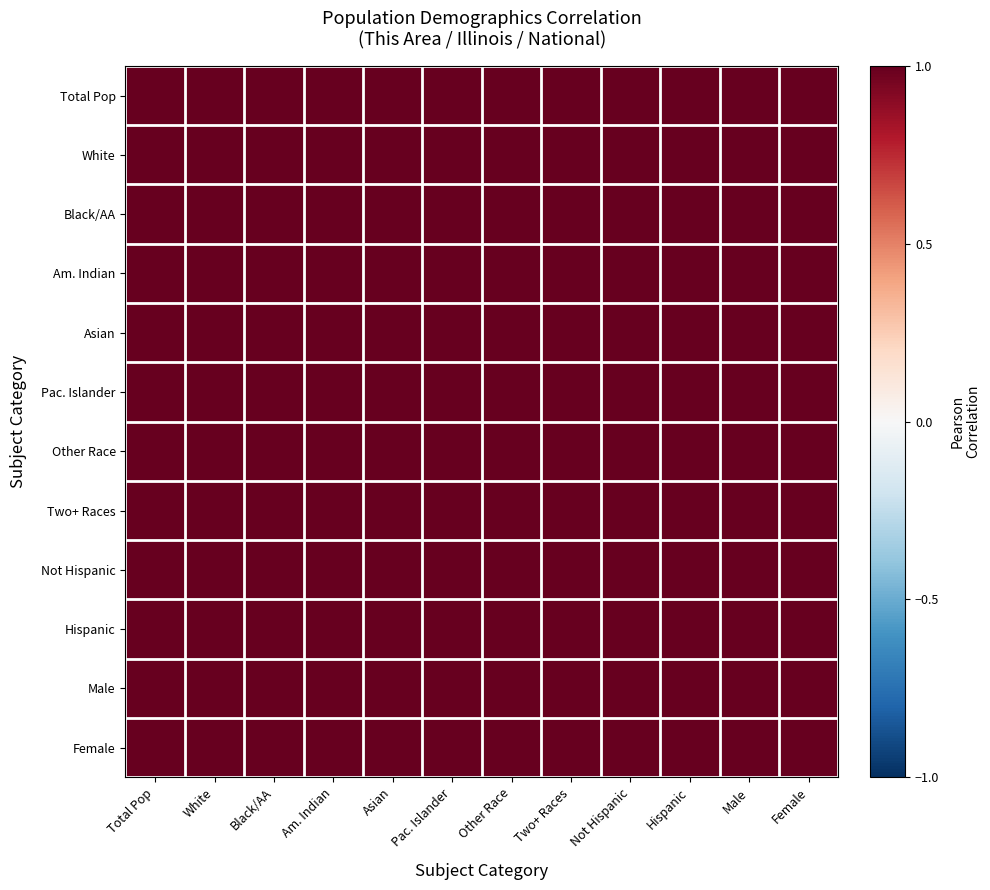

Reading left to right, transcribe all the data shown in this chart.

Total Pop: Total Pop=1.0	White=1.0	Black/AA=1.0	Am. Indian=1.0	Asian=1.0	Pac. Islander=1.0	Other Race=1.0	Two+ Races=1.0	Not Hispanic=1.0	Hispanic=1.0	Male=1.0	Female=1.0
White: Total Pop=1.0	White=1.0	Black/AA=1.0	Am. Indian=1.0	Asian=1.0	Pac. Islander=1.0	Other Race=1.0	Two+ Races=1.0	Not Hispanic=1.0	Hispanic=1.0	Male=1.0	Female=1.0
Black/AA: Total Pop=1.0	White=1.0	Black/AA=1.0	Am. Indian=1.0	Asian=1.0	Pac. Islander=1.0	Other Race=1.0	Two+ Races=1.0	Not Hispanic=1.0	Hispanic=1.0	Male=1.0	Female=1.0
Am. Indian: Total Pop=1.0	White=1.0	Black/AA=1.0	Am. Indian=1.0	Asian=1.0	Pac. Islander=1.0	Other Race=1.0	Two+ Races=1.0	Not Hispanic=1.0	Hispanic=1.0	Male=1.0	Female=1.0
Asian: Total Pop=1.0	White=1.0	Black/AA=1.0	Am. Indian=1.0	Asian=1.0	Pac. Islander=1.0	Other Race=1.0	Two+ Races=1.0	Not Hispanic=1.0	Hispanic=1.0	Male=1.0	Female=1.0
Pac. Islander: Total Pop=1.0	White=1.0	Black/AA=1.0	Am. Indian=1.0	Asian=1.0	Pac. Islander=1.0	Other Race=1.0	Two+ Races=1.0	Not Hispanic=1.0	Hispanic=1.0	Male=1.0	Female=1.0
Other Race: Total Pop=1.0	White=1.0	Black/AA=1.0	Am. Indian=1.0	Asian=1.0	Pac. Islander=1.0	Other Race=1.0	Two+ Races=1.0	Not Hispanic=1.0	Hispanic=1.0	Male=1.0	Female=1.0
Two+ Races: Total Pop=1.0	White=1.0	Black/AA=1.0	Am. Indian=1.0	Asian=1.0	Pac. Islander=1.0	Other Race=1.0	Two+ Races=1.0	Not Hispanic=1.0	Hispanic=1.0	Male=1.0	Female=1.0
Not Hispanic: Total Pop=1.0	White=1.0	Black/AA=1.0	Am. Indian=1.0	Asian=1.0	Pac. Islander=1.0	Other Race=1.0	Two+ Races=1.0	Not Hispanic=1.0	Hispanic=1.0	Male=1.0	Female=1.0
Hispanic: Total Pop=1.0	White=1.0	Black/AA=1.0	Am. Indian=1.0	Asian=1.0	Pac. Islander=1.0	Other Race=1.0	Two+ Races=1.0	Not Hispanic=1.0	Hispanic=1.0	Male=1.0	Female=1.0
Male: Total Pop=1.0	White=1.0	Black/AA=1.0	Am. Indian=1.0	Asian=1.0	Pac. Islander=1.0	Other Race=1.0	Two+ Races=1.0	Not Hispanic=1.0	Hispanic=1.0	Male=1.0	Female=1.0
Female: Total Pop=1.0	White=1.0	Black/AA=1.0	Am. Indian=1.0	Asian=1.0	Pac. Islander=1.0	Other Race=1.0	Two+ Races=1.0	Not Hispanic=1.0	Hispanic=1.0	Male=1.0	Female=1.0